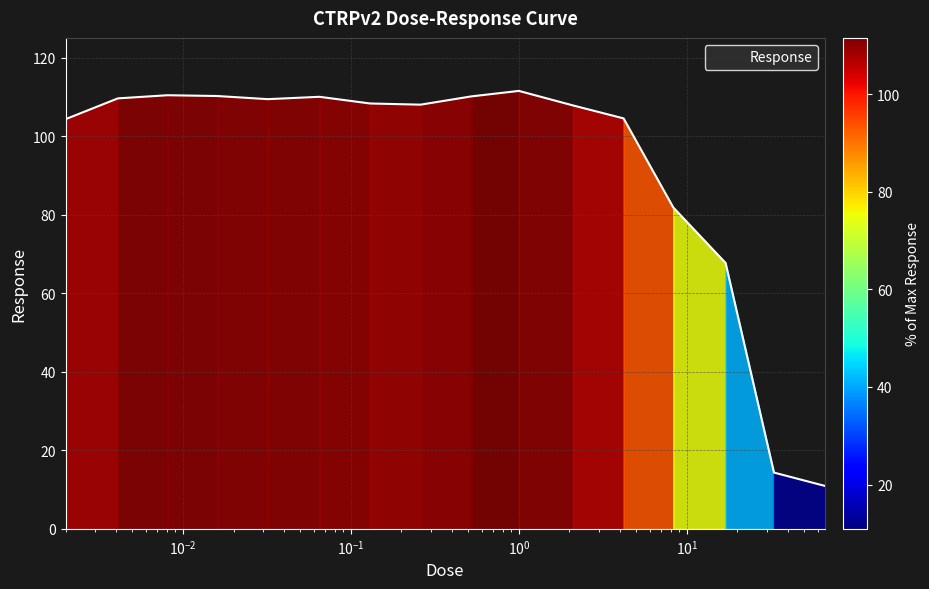

What is the maximum value shown in the chart?

111.5